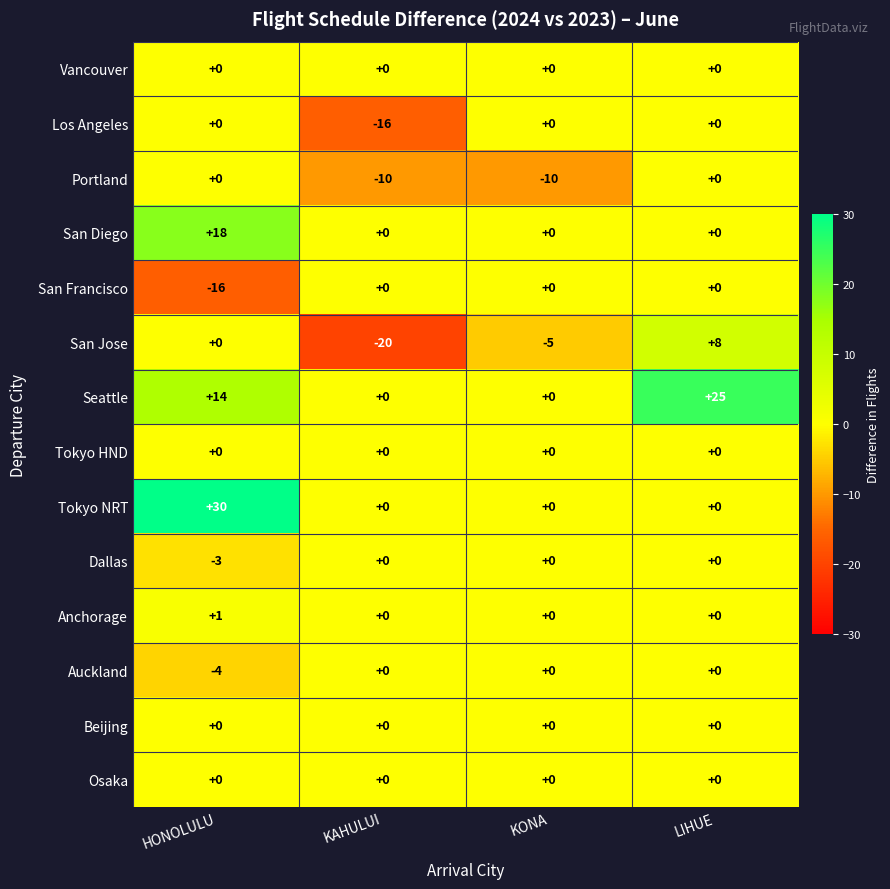

At which label is San Jose closest to -6?

KONA